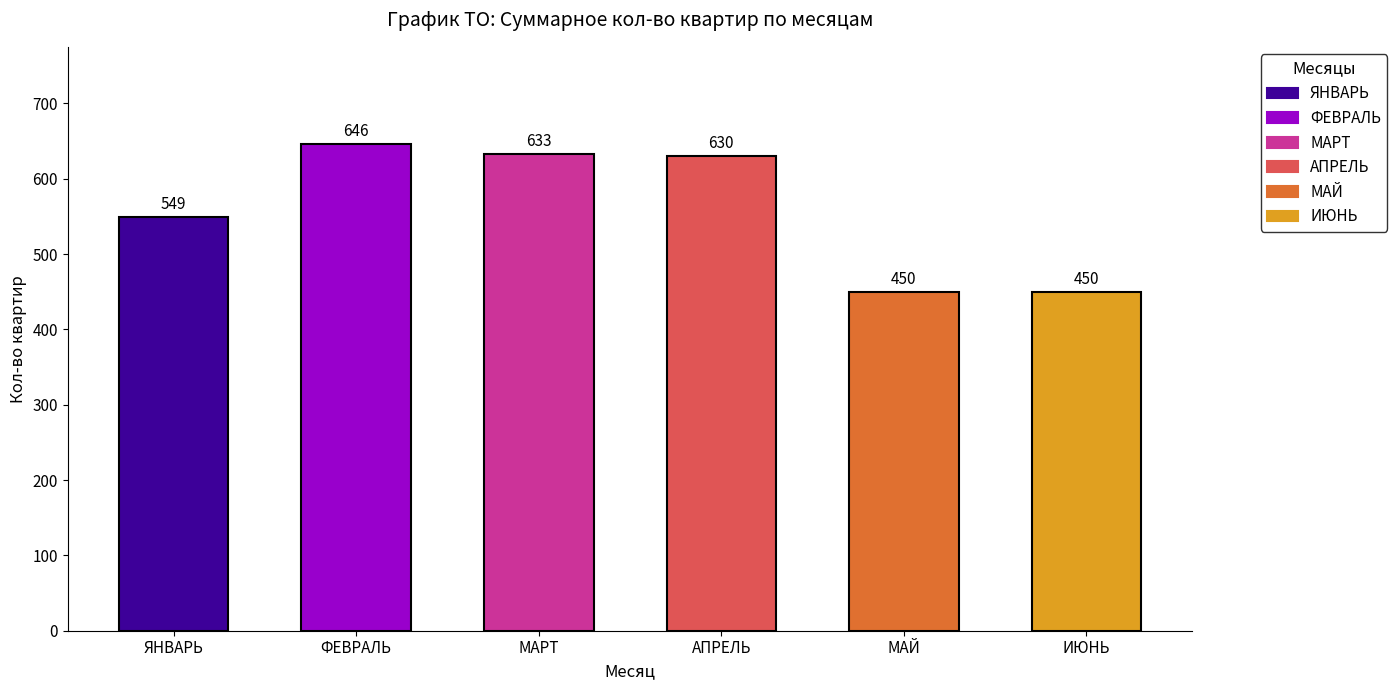

How many bars are there in total?

6